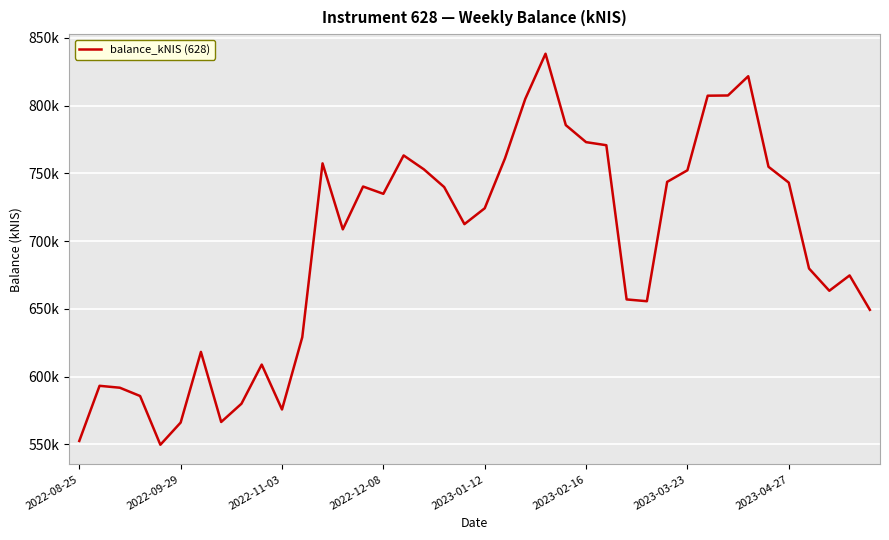

Is this an area chart (filled region under the line)?

No